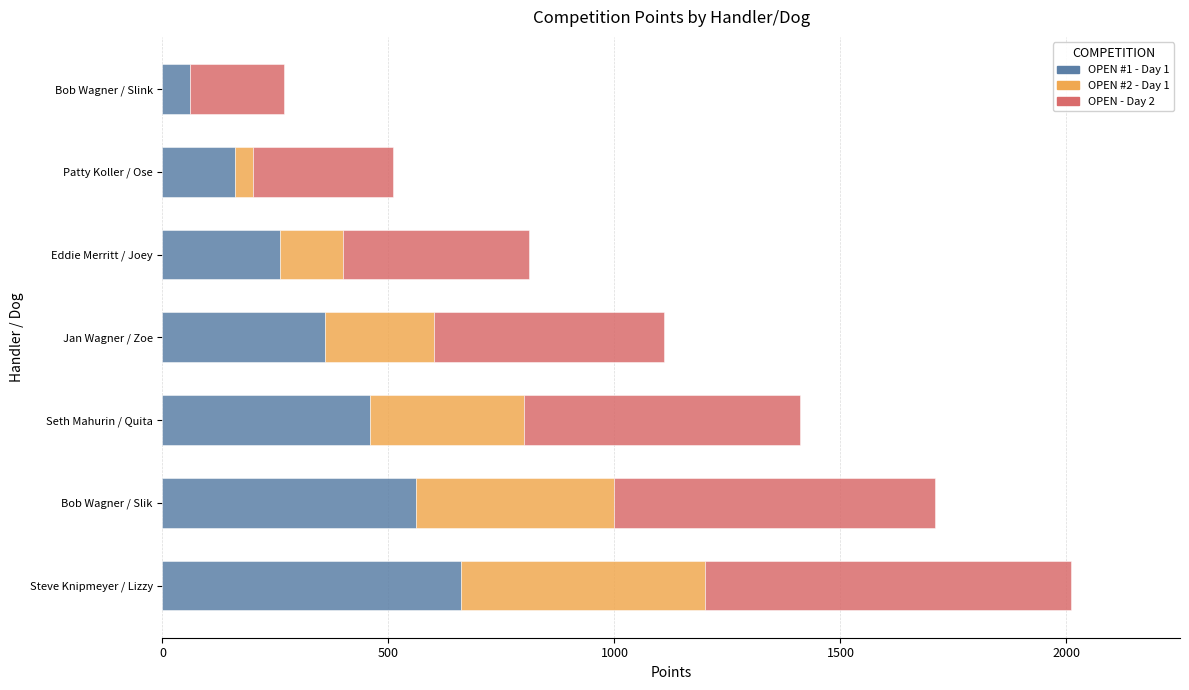

What is the total value across all series at Bob Wagner / Slik?

1710